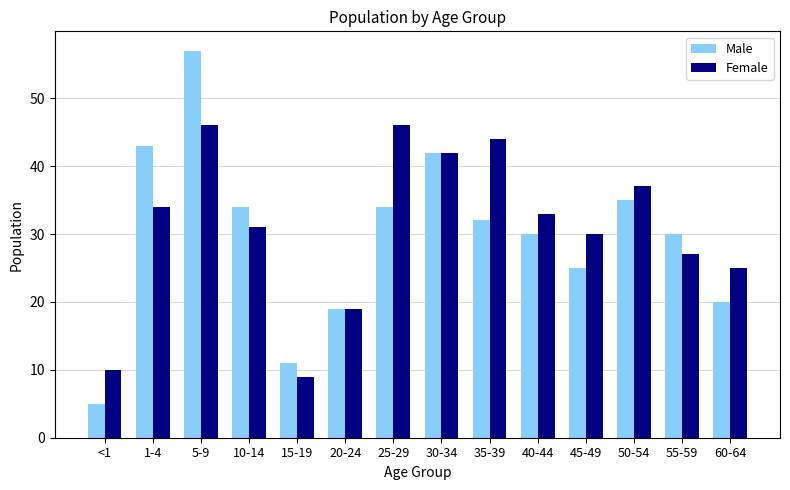

The Male series shows 49 at 10-14. True or false?

False